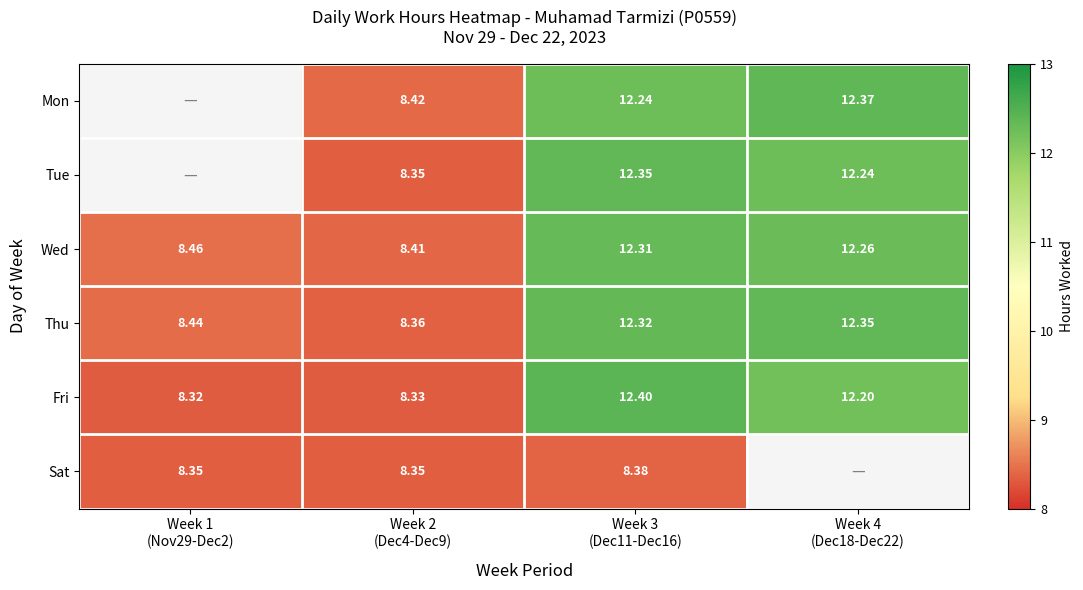

Is it true that Fri equals 8.3 at Week 2 (Dec4-Dec9)?

True